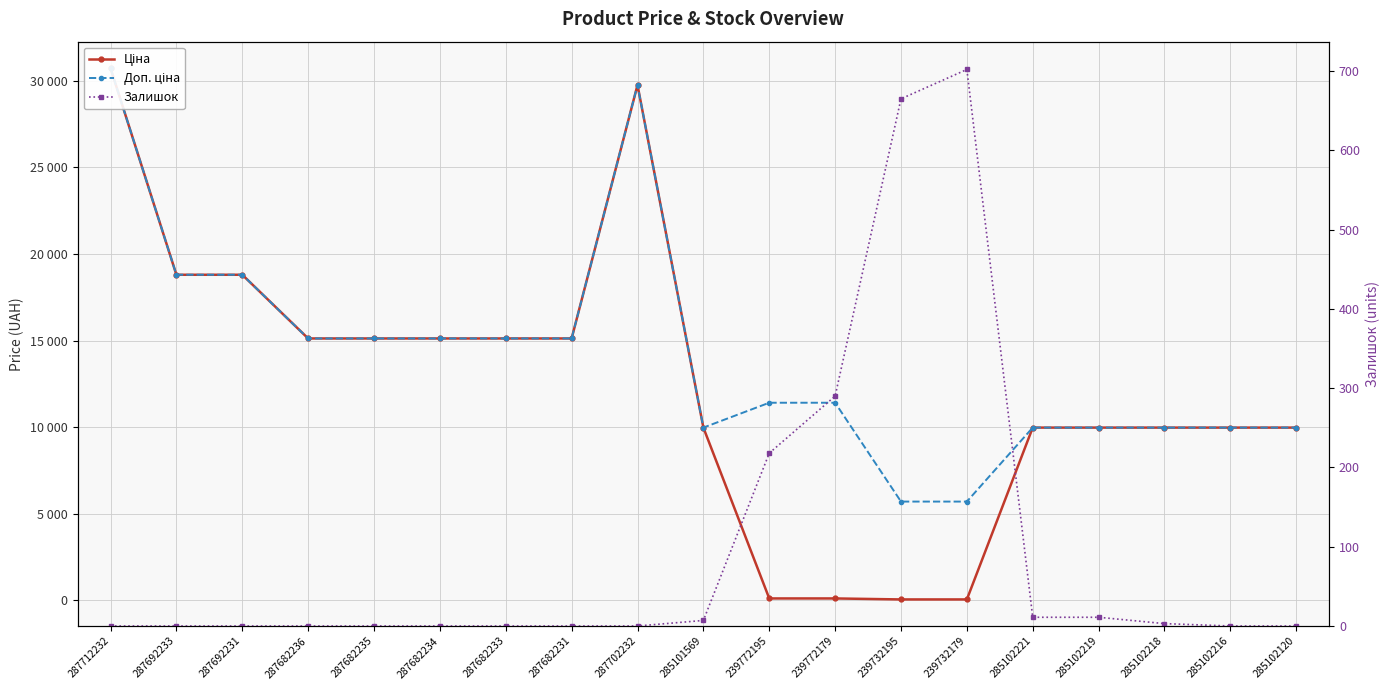

True or false: Доп. ціна has a value of 5738.3 at 287682234.

False